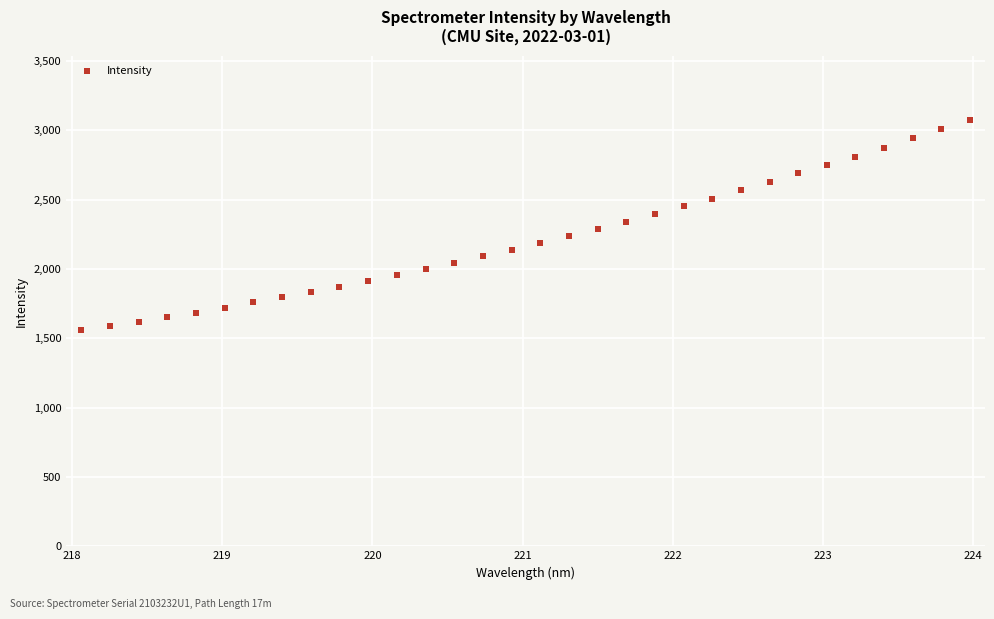

What is the range of Y values (max minus min)?

1518.1